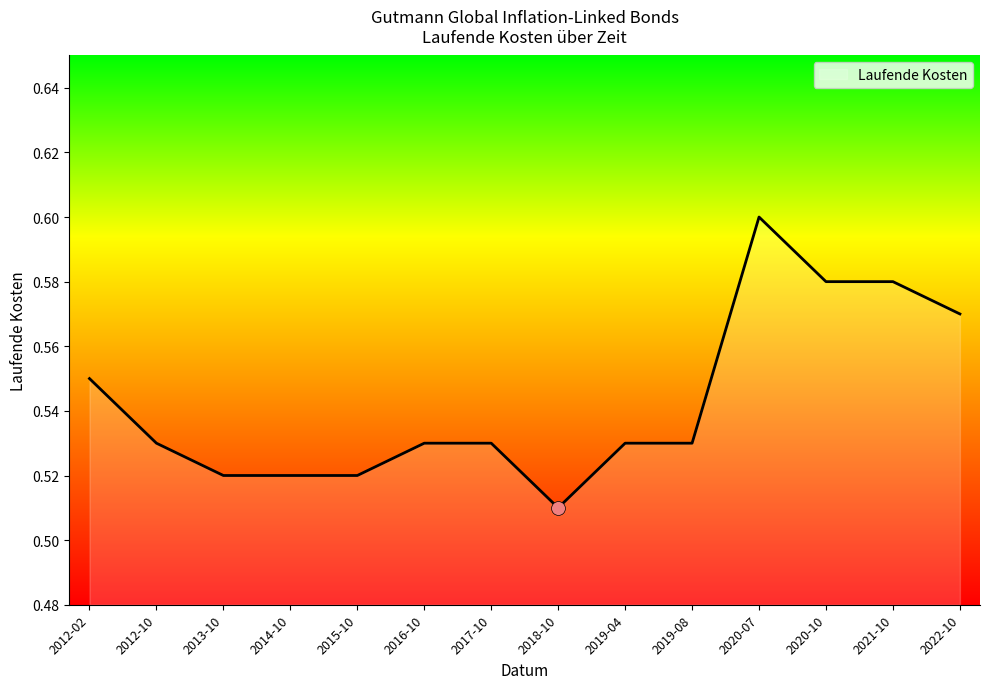

What is the change in value from 2013-10 to 2021-10?

+0.1